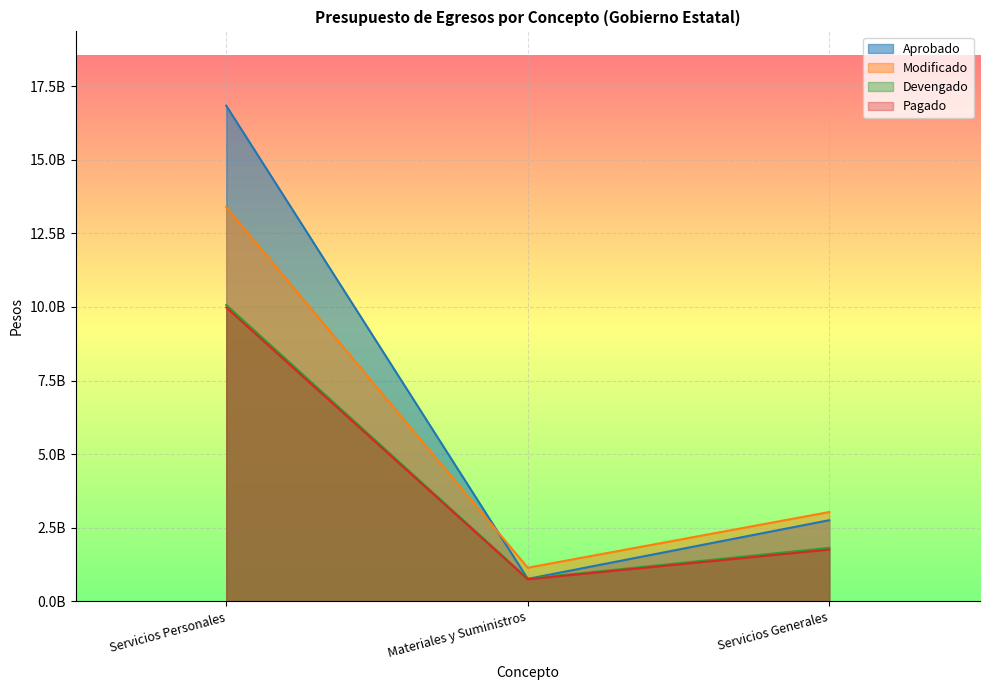

What is the value of the Pagado point at the 1st from the left?

9979750648